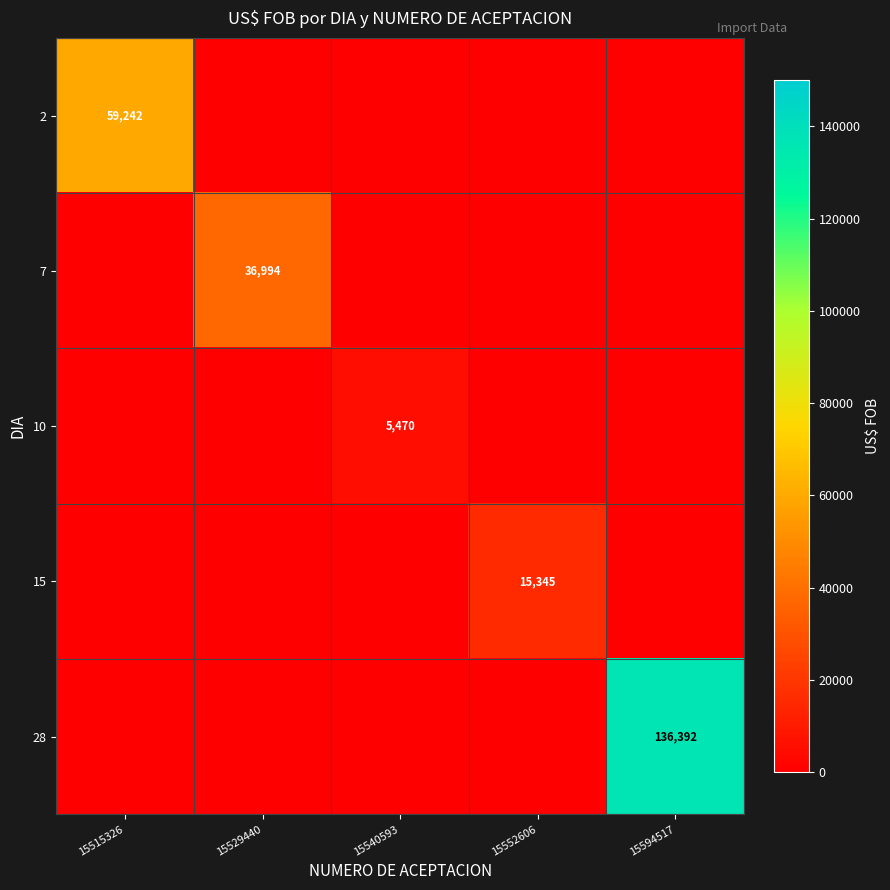

At which category is the sum across all series the highest?

15594517